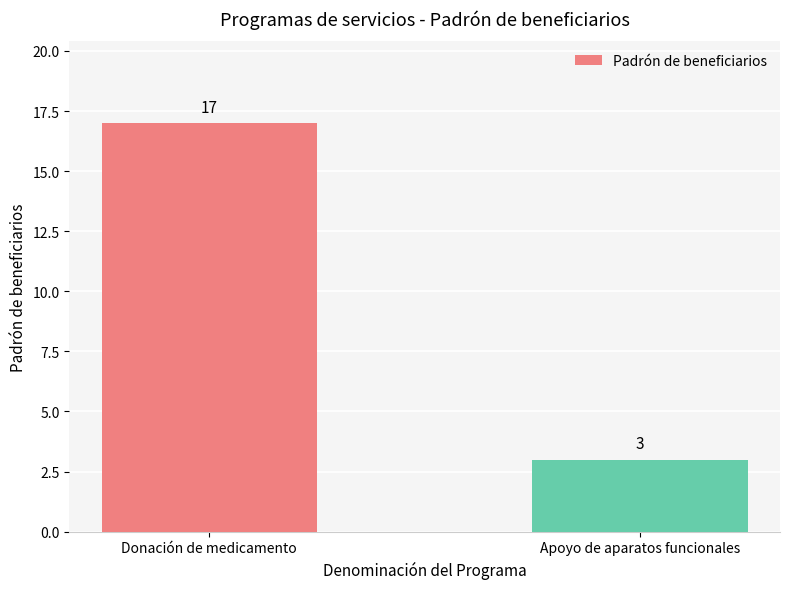

Approximately how many times larger is the value at Donación de medicamento compared to Apoyo de aparatos funcionales?

5.7